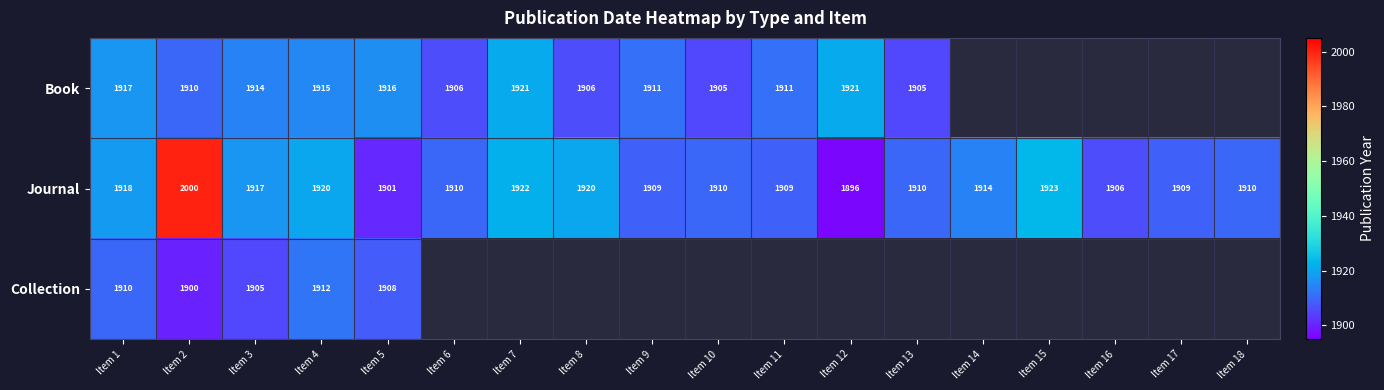

What is the total value across all series at Item 4?

5747